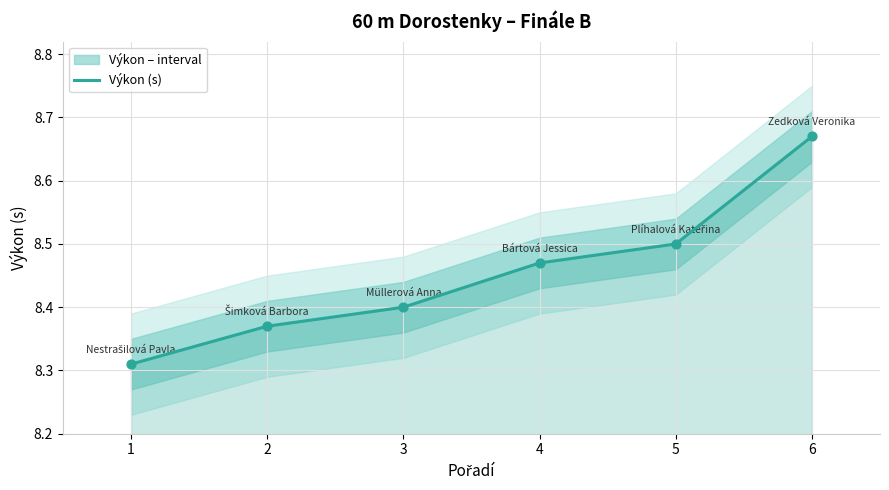

Between 1 and 5, which is larger?

5